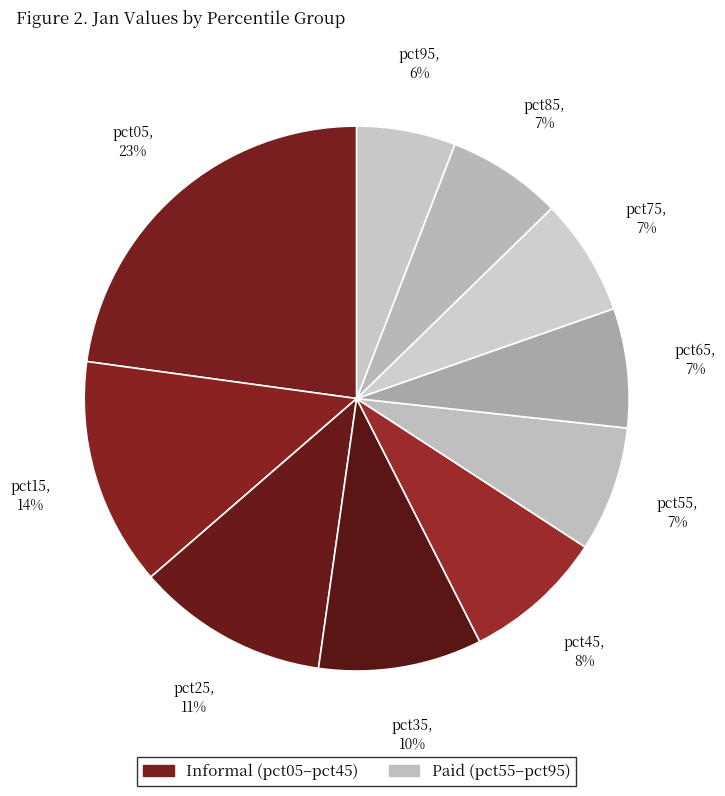

How many segments does this pie chart have?

10